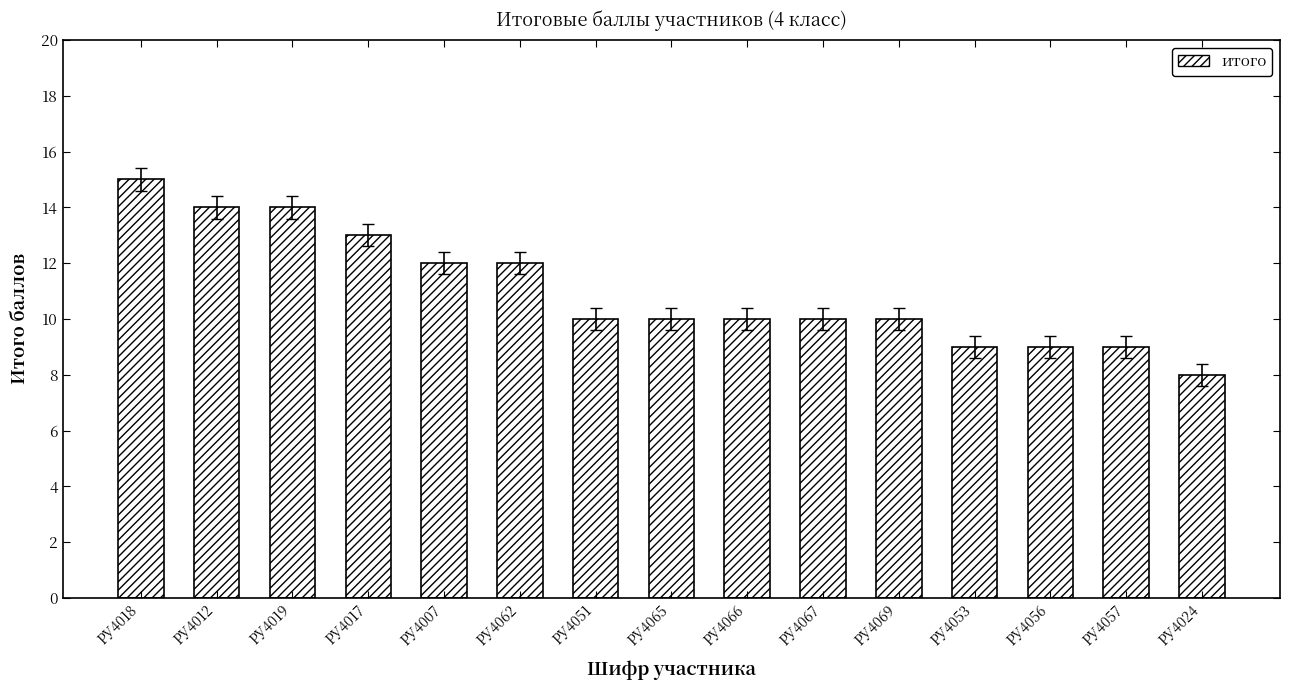

Reading left to right, transcribe all the data shown in this chart.

РУ4018=15	РУ4012=14	РУ4019=14	РУ4017=13	РУ4007=12	РУ4062=12	РУ4051=10	РУ4065=10	РУ4066=10	РУ4067=10	РУ4069=10	РУ4053=9	РУ4056=9	РУ4057=9	РУ4024=8